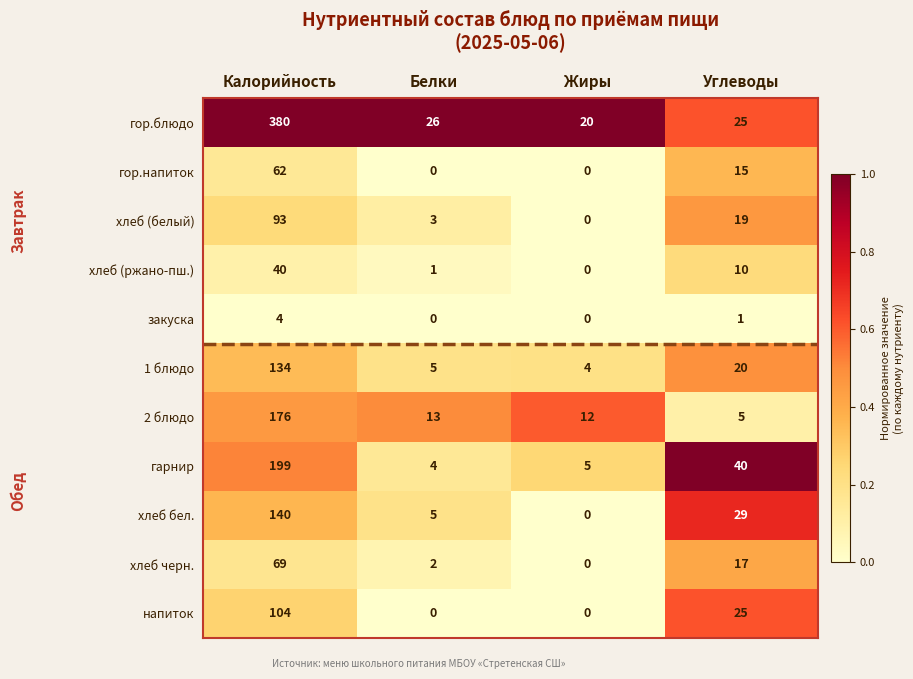

At which label does хлеб бел. first exceed 29?

Калорийность